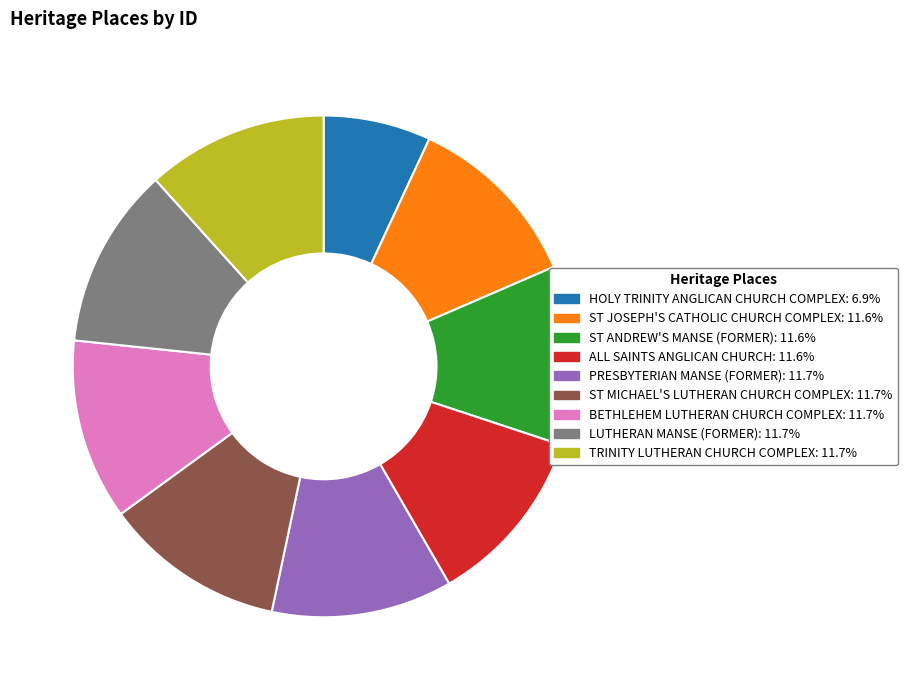

Which category has the smallest portion of the pie?

HOLY TRINITY ANGLICAN CHURCH COMPLEX